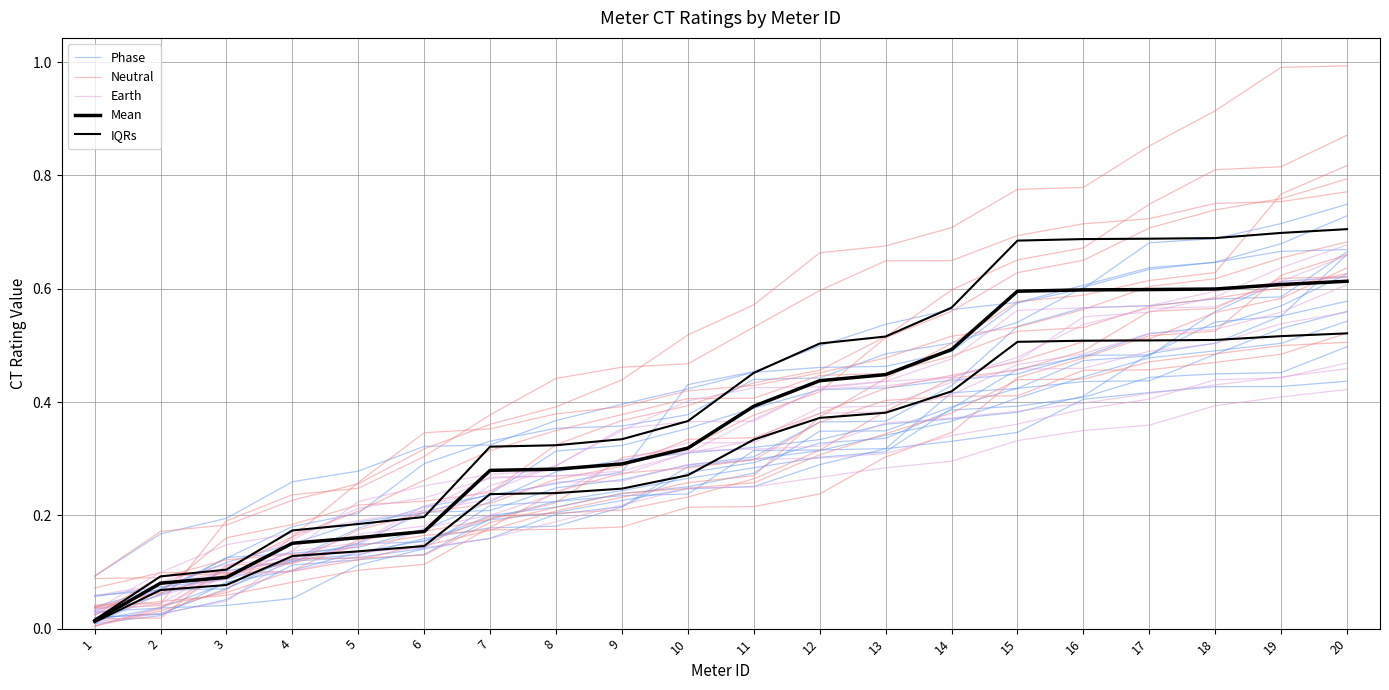

Rank the categories by Earth value from lowest to highest.

1, 2, 3, 4, 5, 6, 7, 8, 9, 10, 11, 12, 13, 14, 15, 16, 17, 18, 19, 20